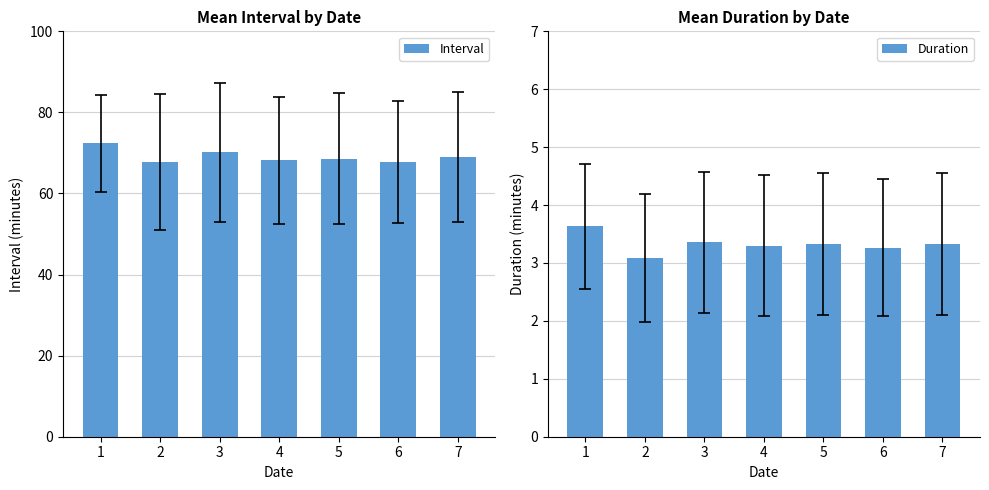

Which series changed the most between 1 and 4?

Interval